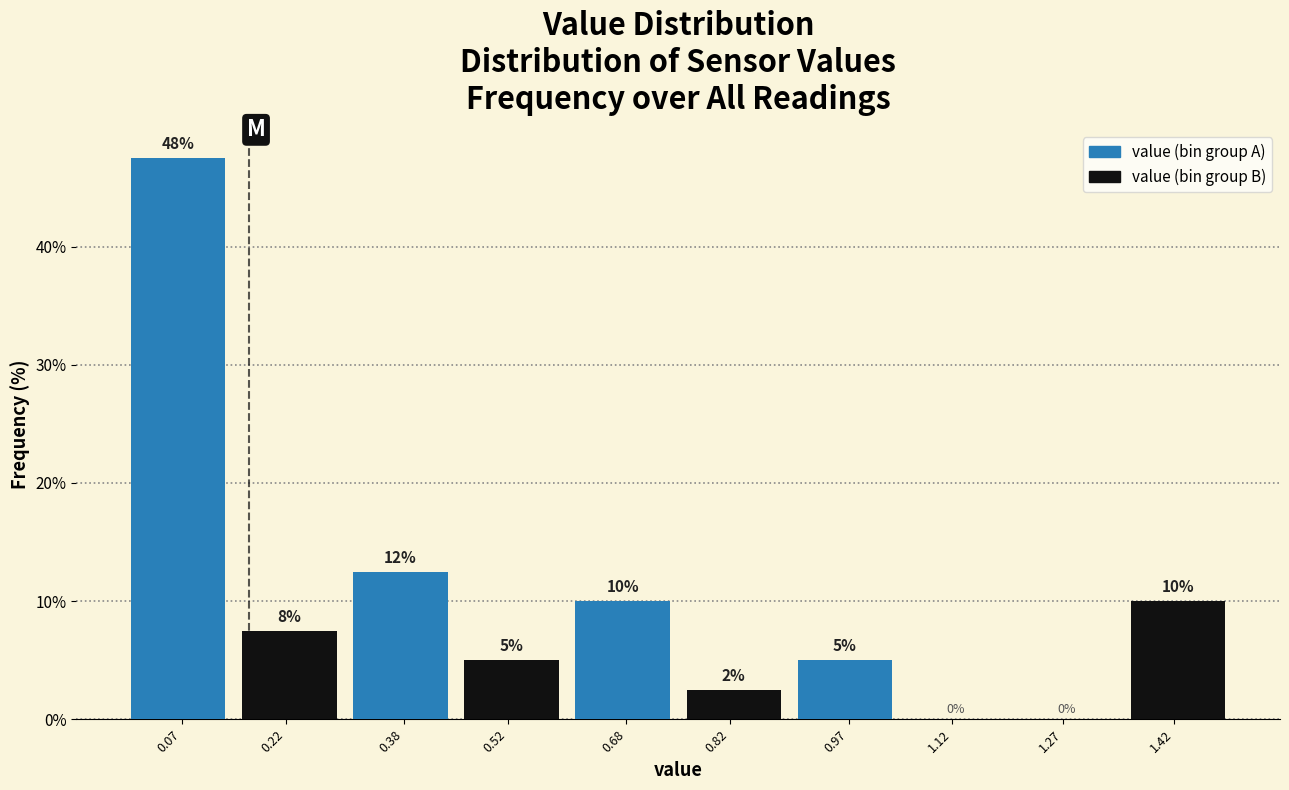

What is the maximum value shown in the chart?

47.5